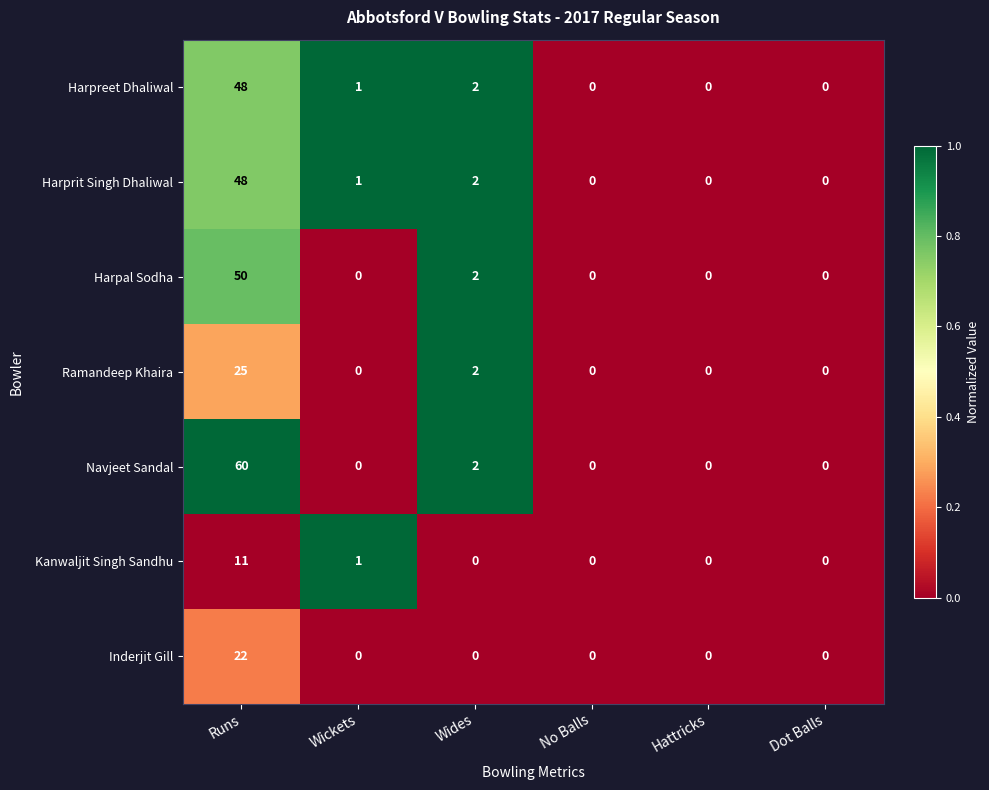

The value of Inderjit Gill at Runs is 22. True or false?

True